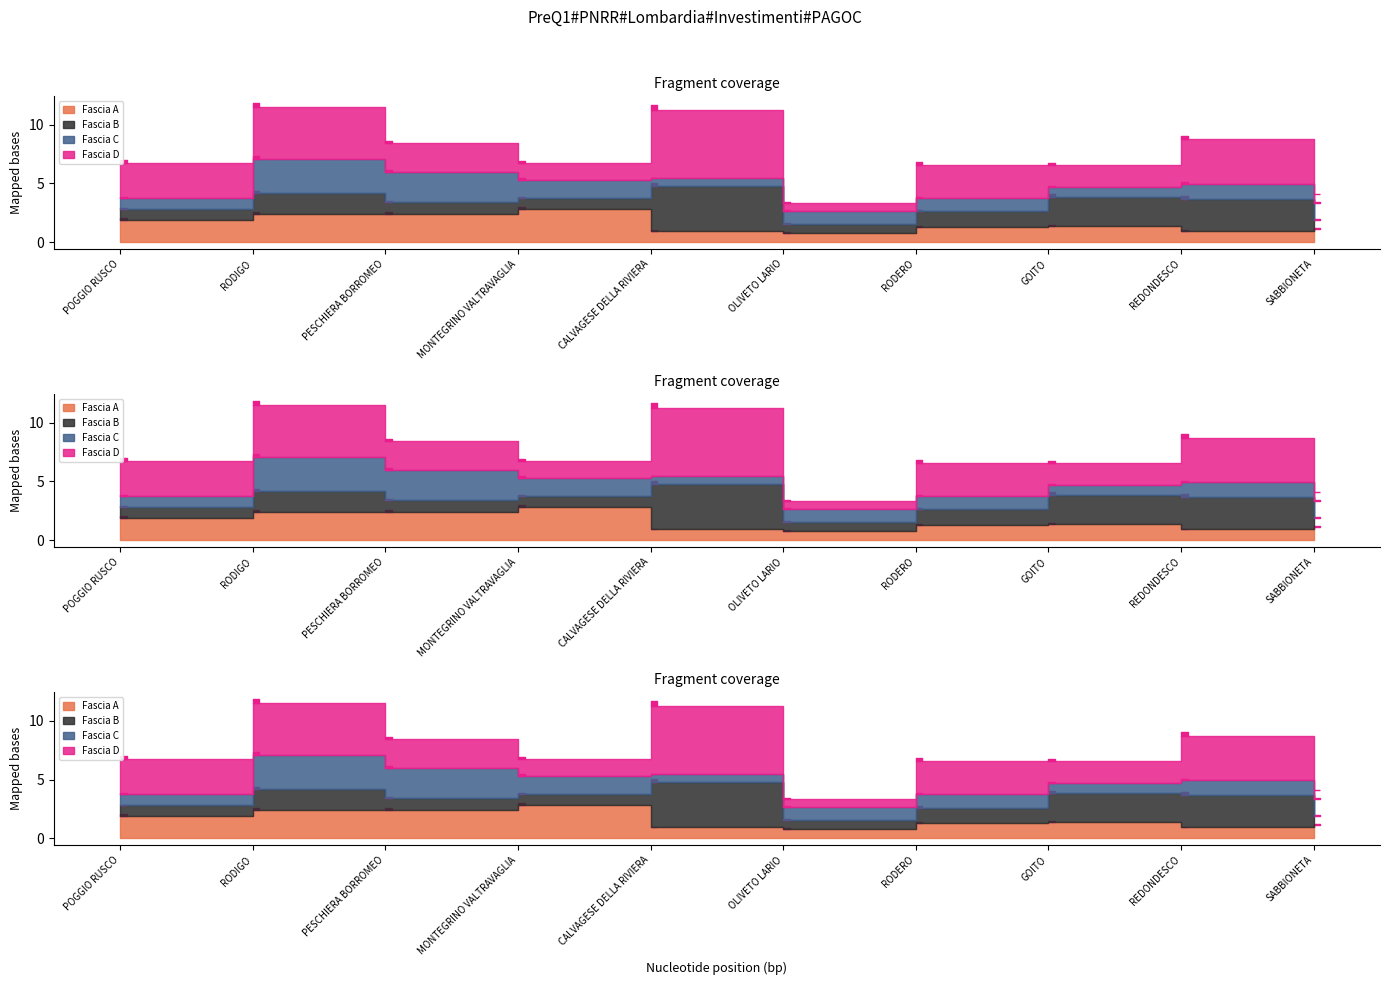

Reading left to right, list all the values displayed in this chart.

Fascia A: 18854	23996	23673	27922	9105	7891	12747	13712	9105	10926
Fascia B: 9105	17997	10284	9427	38565	7891	13354	24887	27922	7891
Fascia C: 9427	29136	25494	15782	6677	10926	11533	8498	12747	14568
Fascia D: 29995	43707	24853	14568	58272	6677	28281	18817	37708	7284